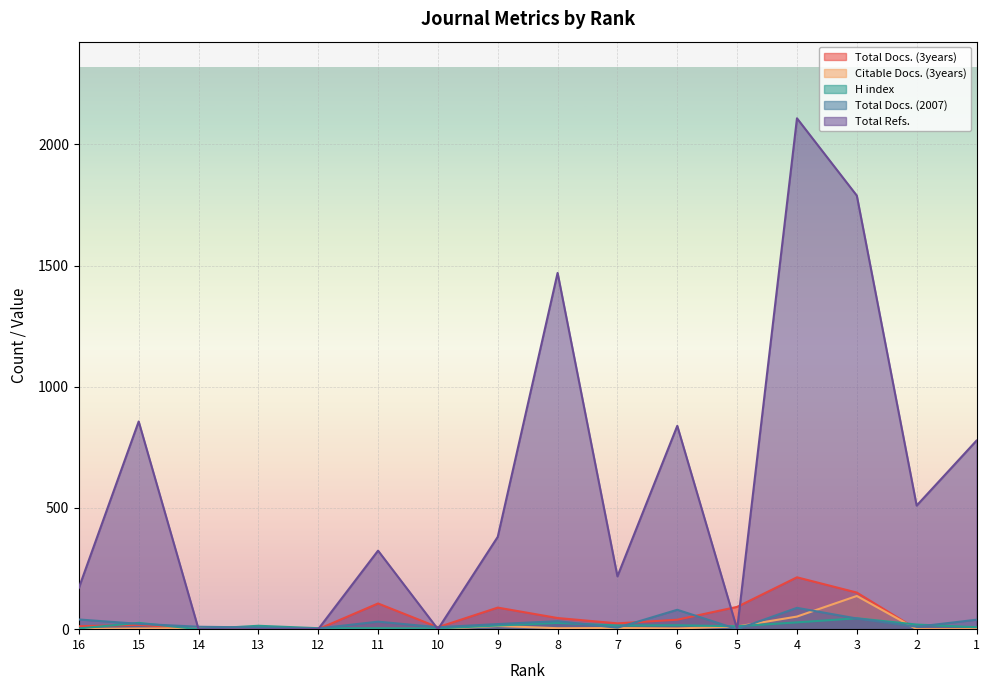

True or false: Total Refs. has a value of 2108 at 4.

True